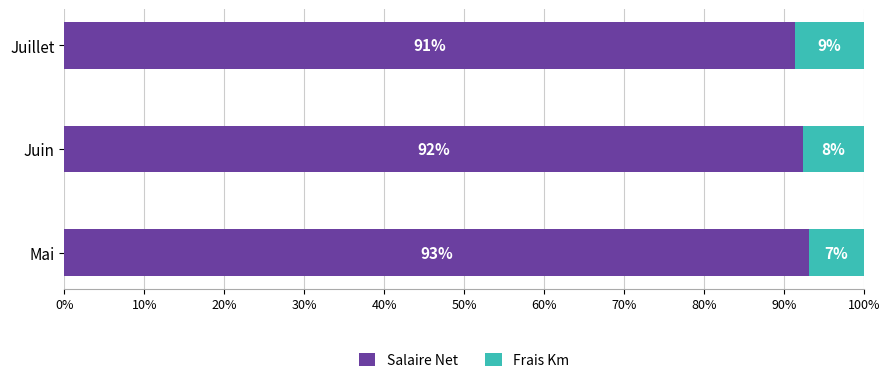

Where is Salaire Net nearest to the value 92?

Juin